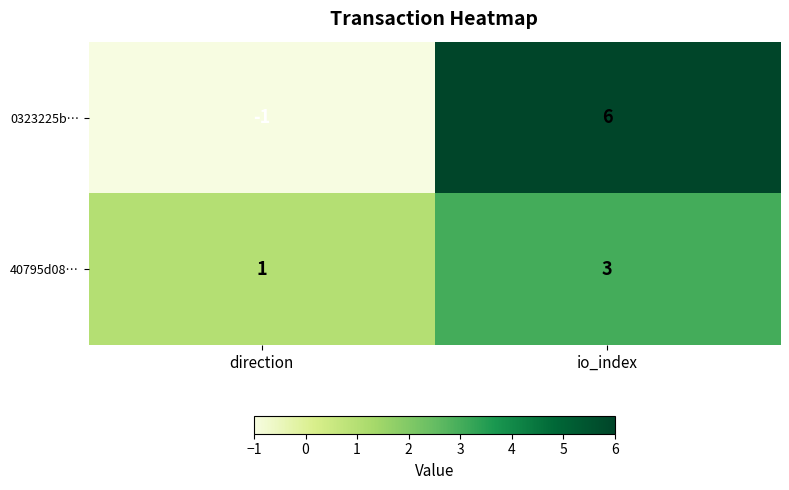

At which category is the sum across all series the highest?

io_index